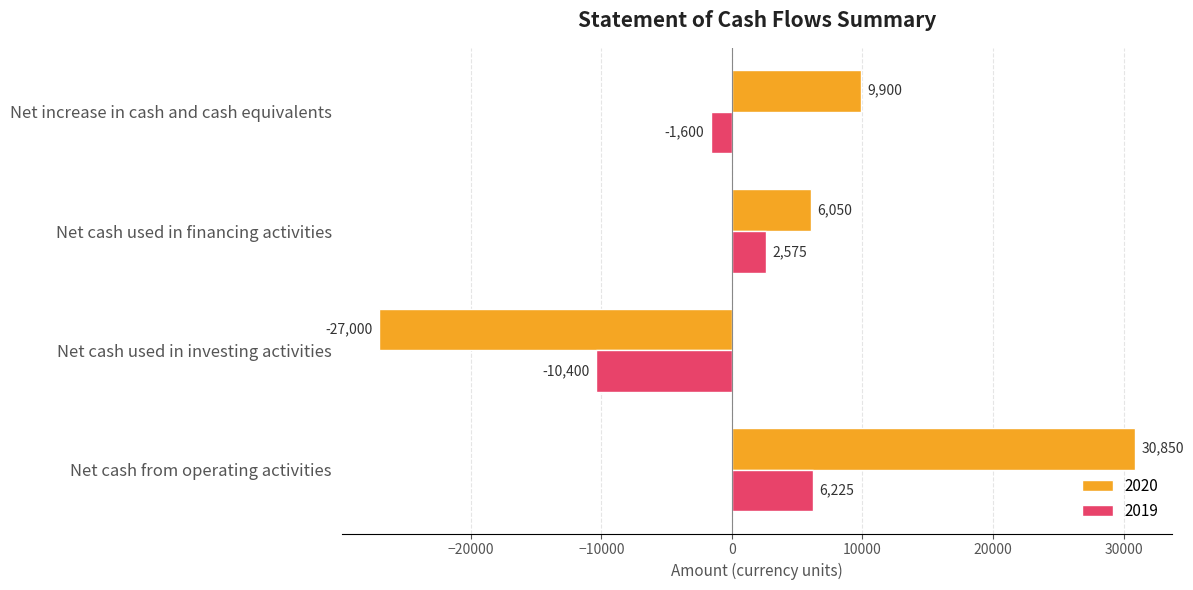

At Net cash from operating activities, list the series in order from smallest to largest.

2019, 2020